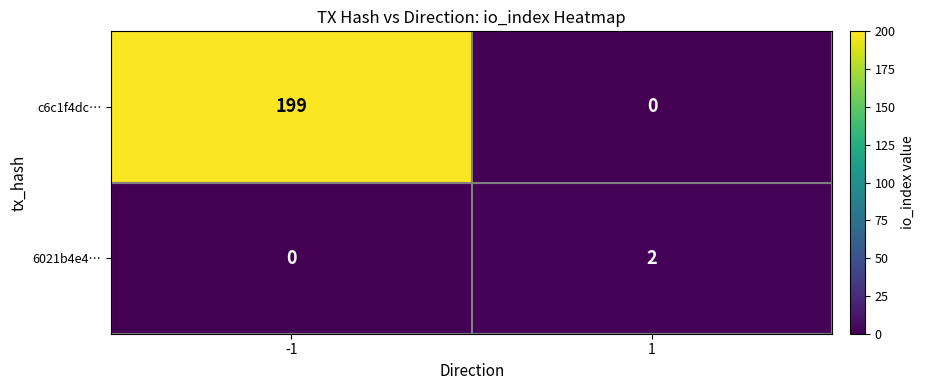

At how many categories does at least one series exceed 160?

1